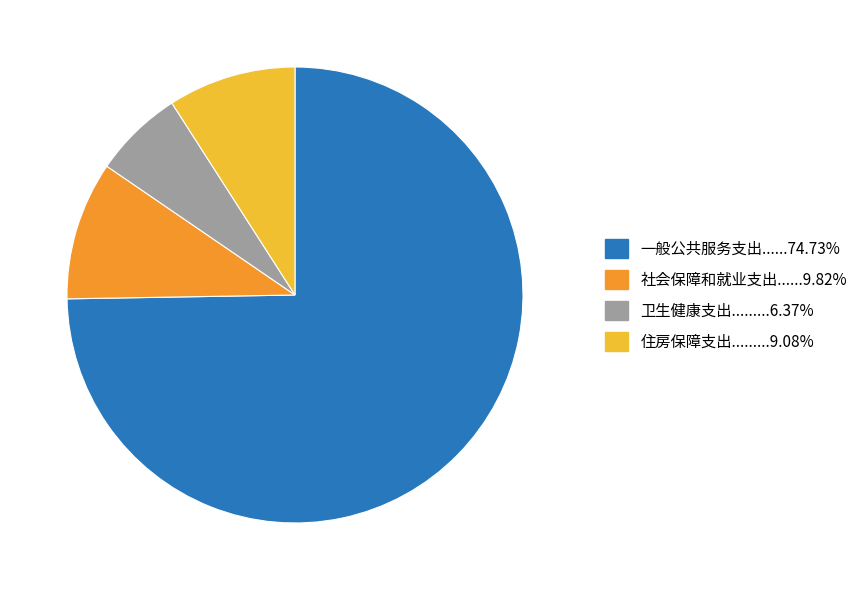

Does any single category account for the majority?

Yes